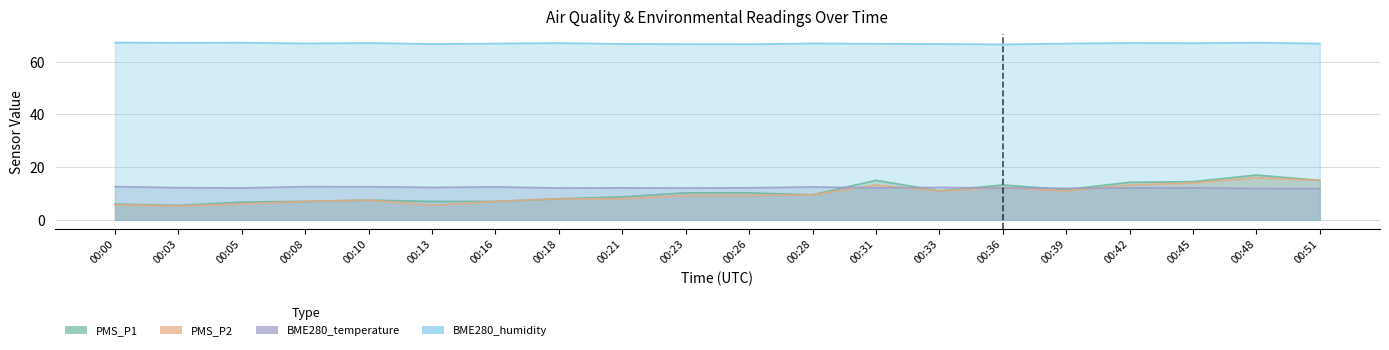

Where is PMS_P2 nearest to the value 10?

00:28